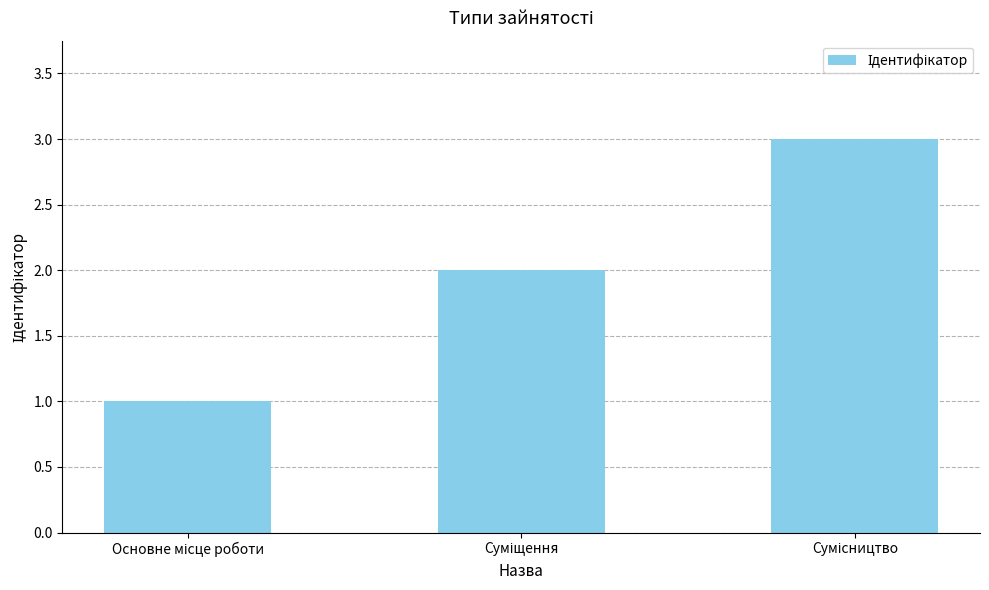

What is the maximum value shown in the chart?

3